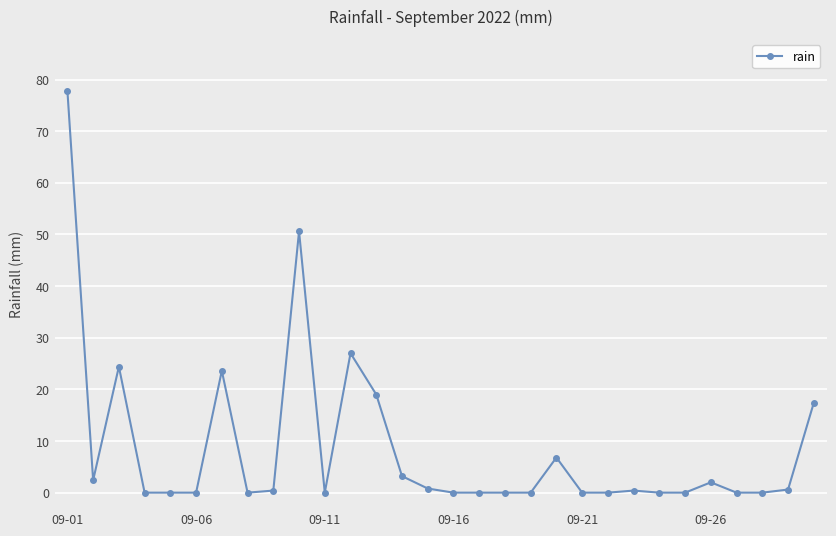

What is the greatest value displayed?

77.8